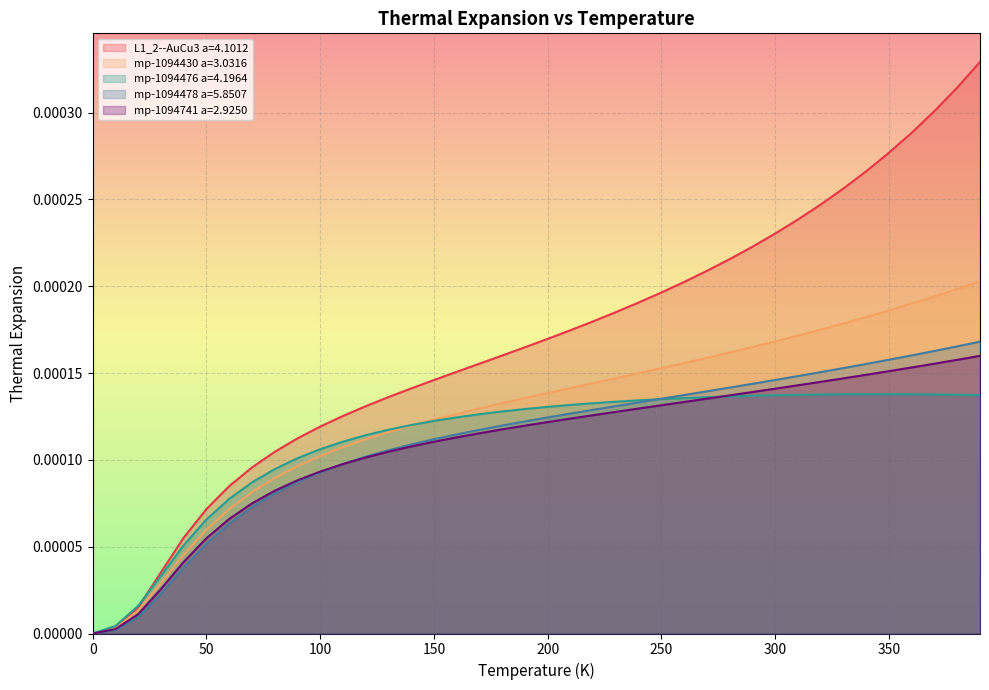

The mp-1094476 a=4.1964 series shows 0.0 at 0. True or false?

True